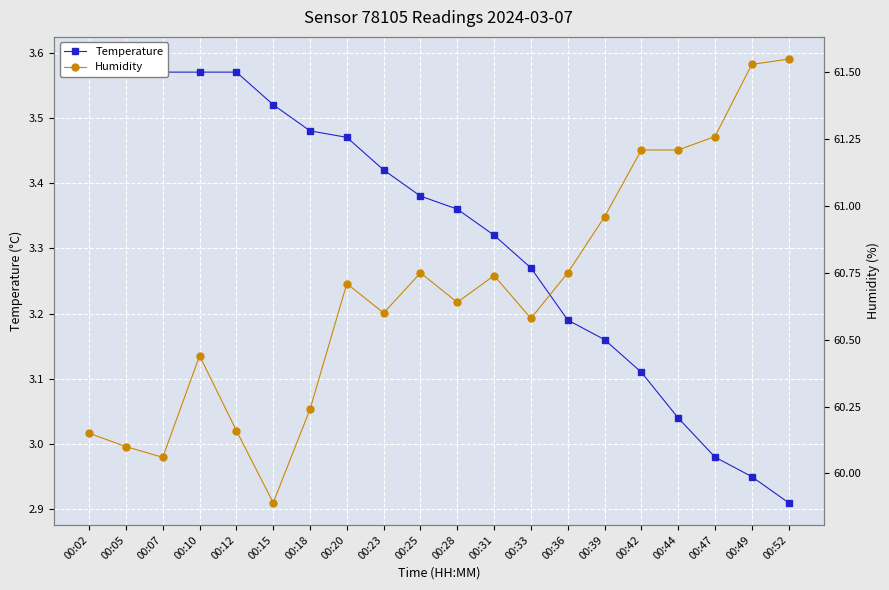

How many distinct data groups are displayed?

2